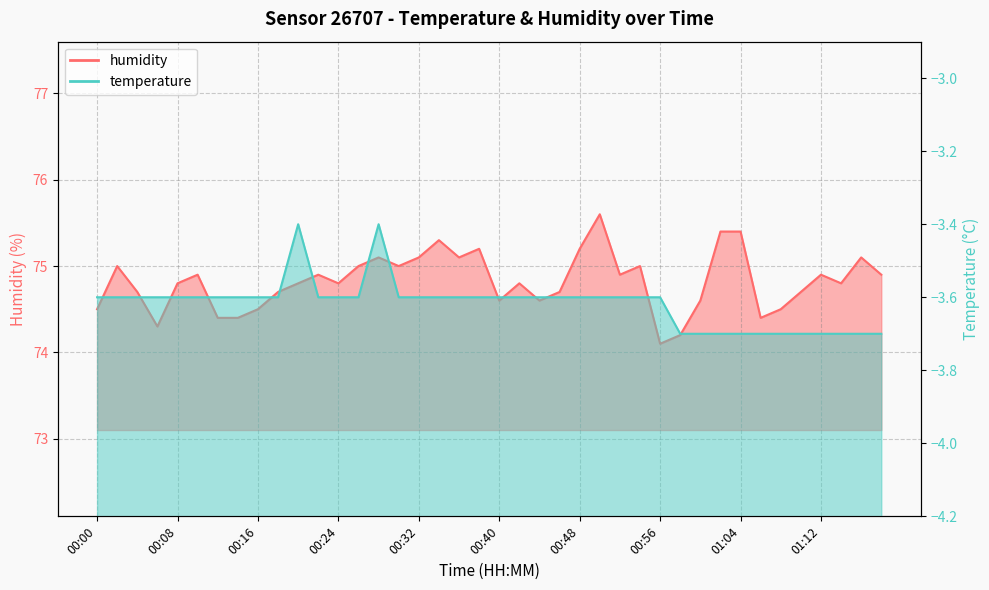

True or false: temperature and humidity cross at least once.

False